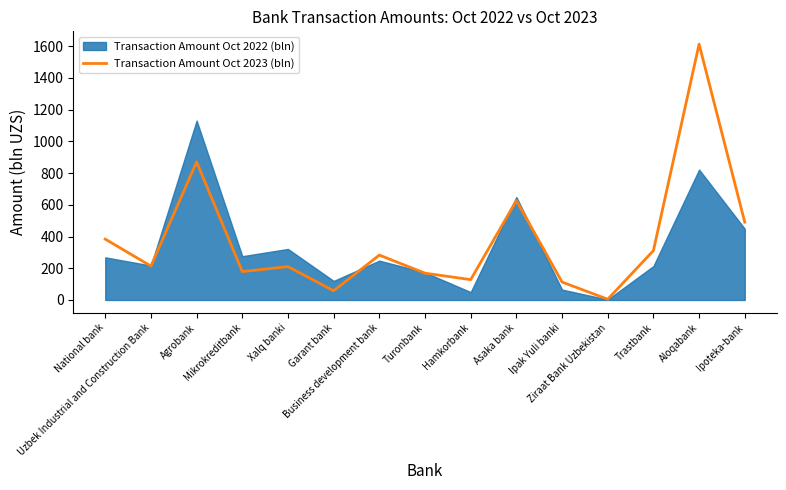

What is the sum of all values?

5651.8